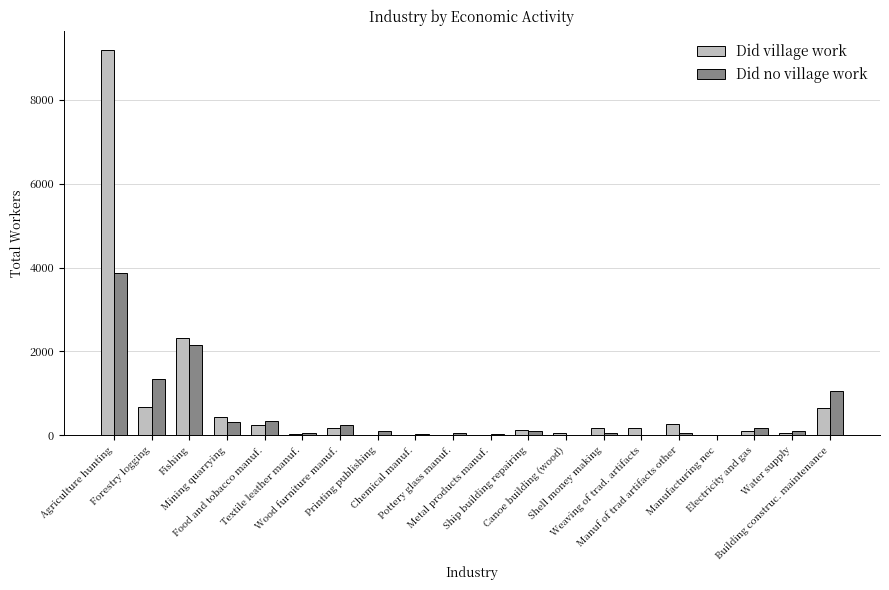

What is the spread (max minus min) of values at Weaving of trad. artifacts?

163